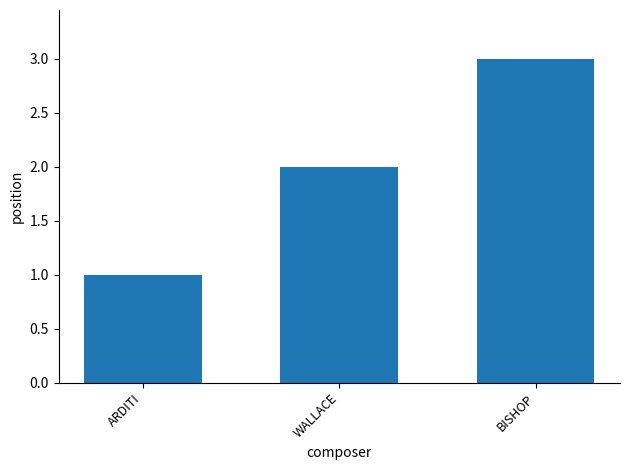

List the labels in order of value, smallest first.

ARDITI, WALLACE, BISHOP